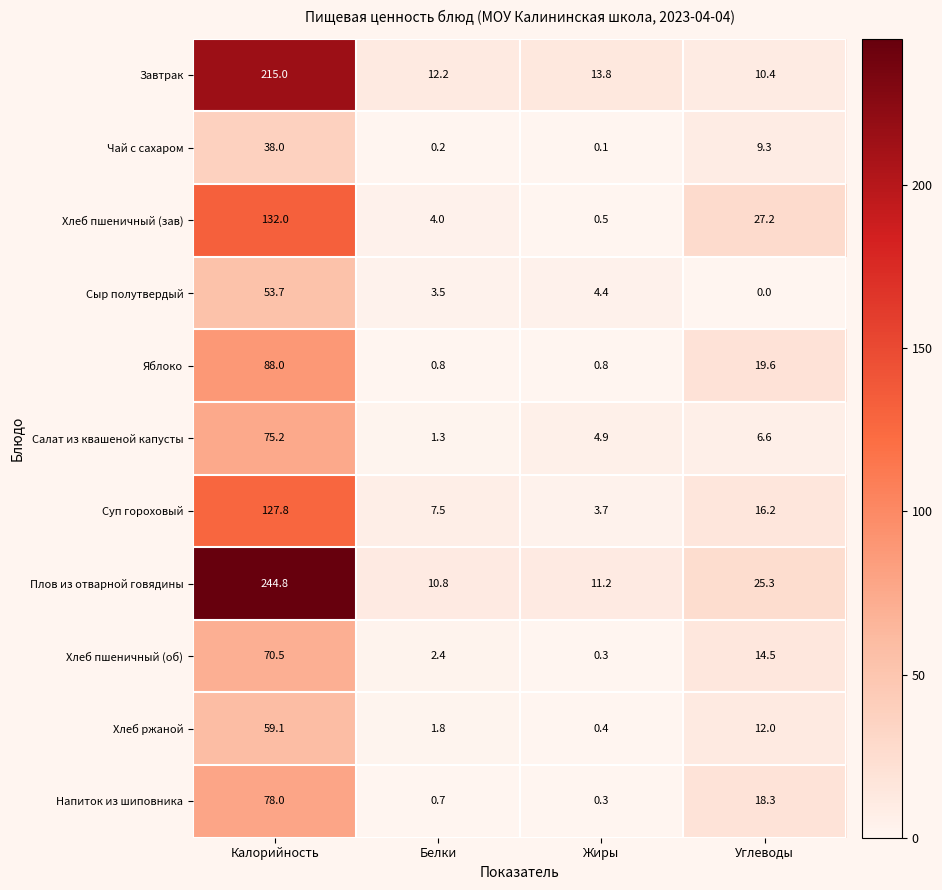

Where does the Хлеб пшеничный (зав) series first go above 27?

Калорийность